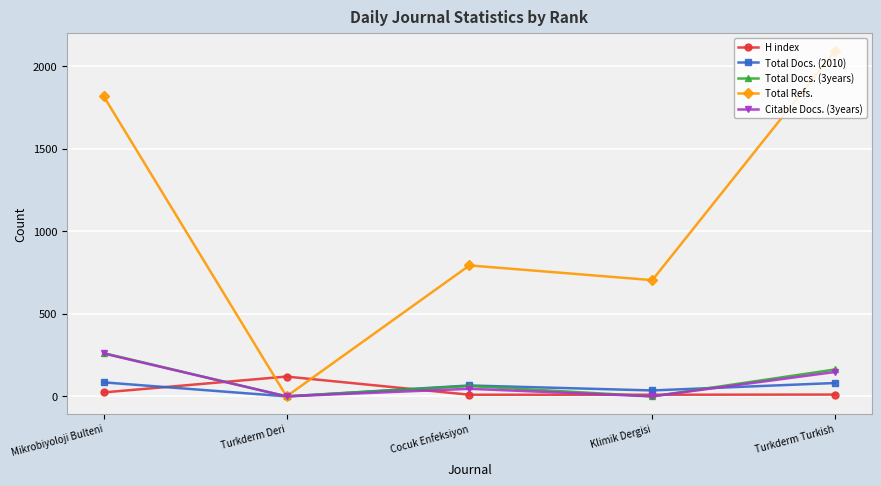

Which series has the largest range (max minus min)?

Total Refs.